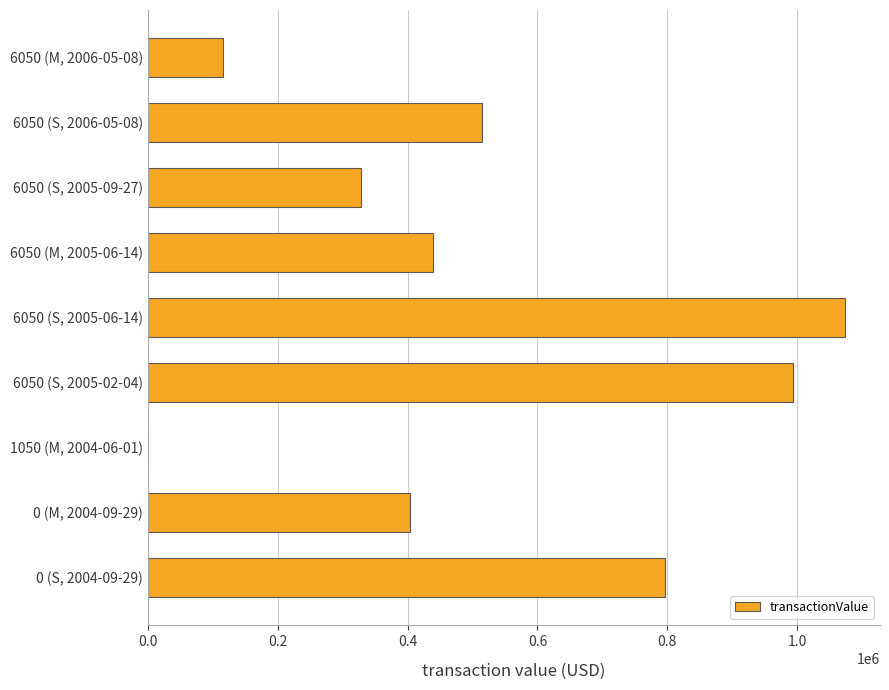

What is the average value?

518064